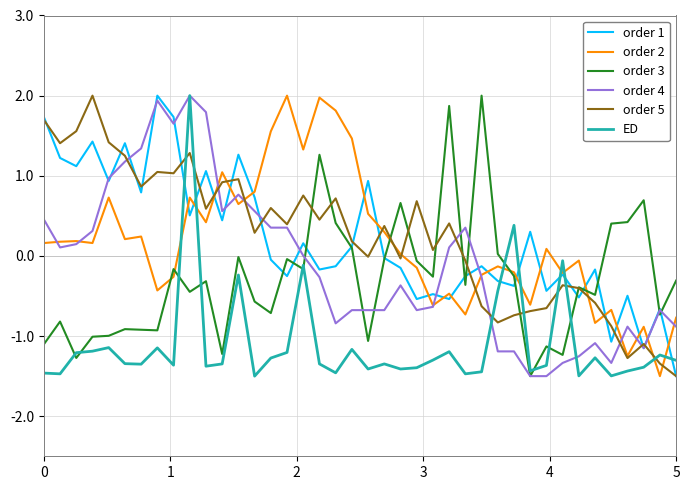

How many intersections are there between ED and order 5?

7